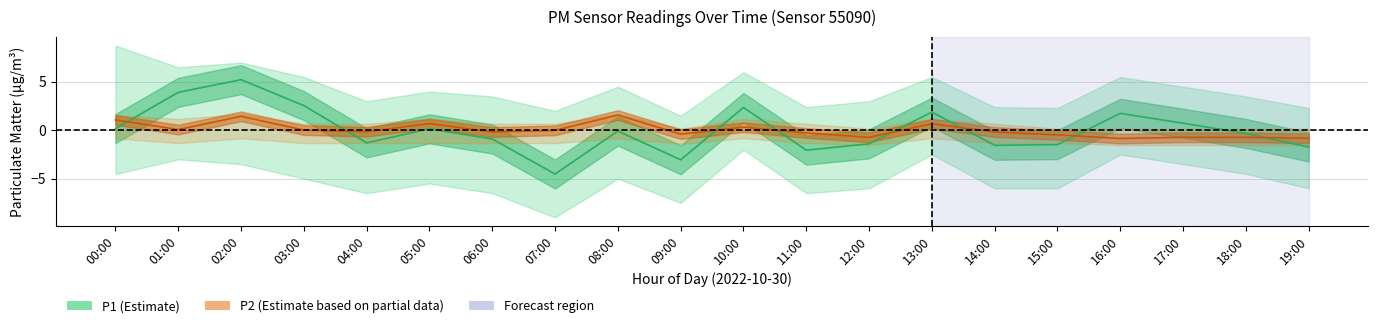

Which series ends up on top after the final intersection of P2 center and P1 center?

P2 center